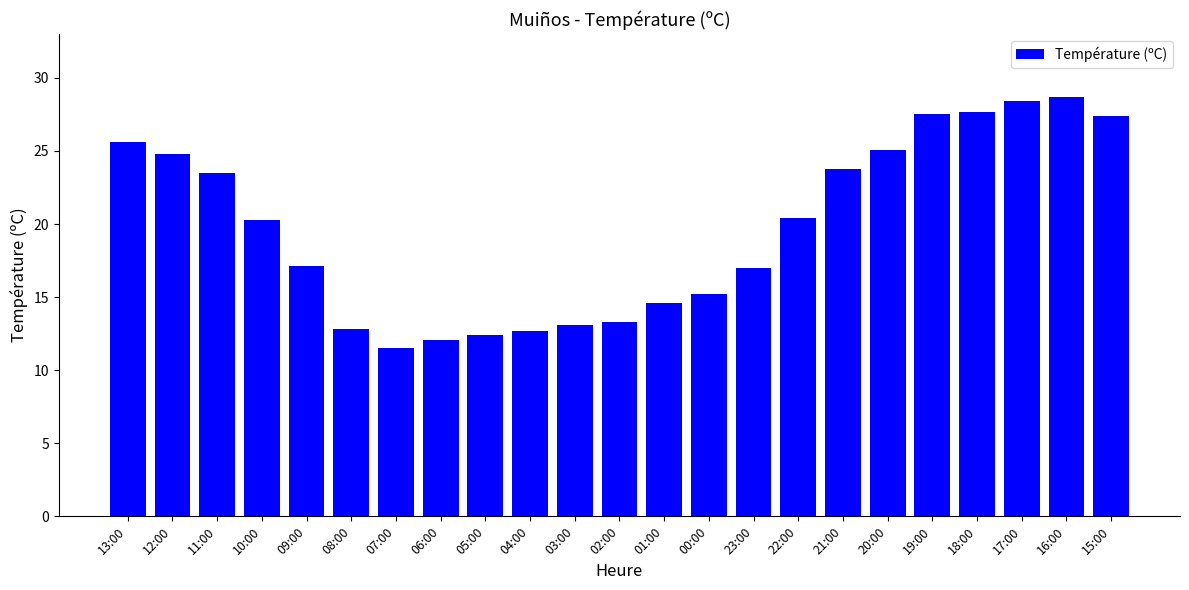

Does the chart contain stacked bars?

No